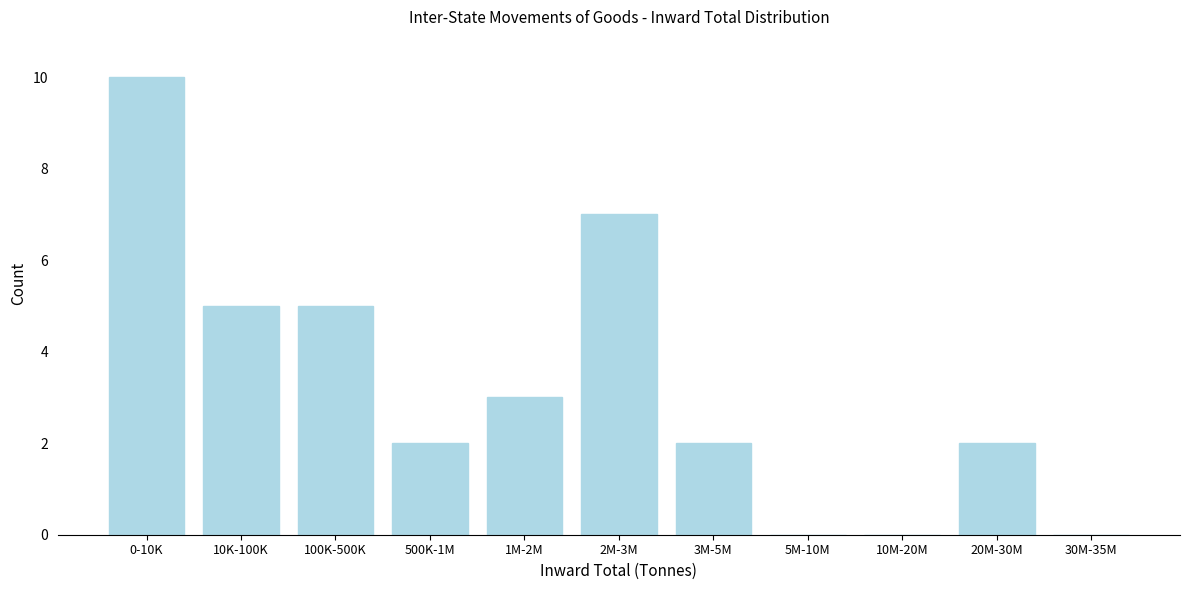

Reading left to right, extract all data points from this chart.

0-10K=10	10K-100K=5	100K-500K=5	500K-1M=2	1M-2M=3	2M-3M=7	3M-5M=2	5M-10M=0	10M-20M=0	20M-30M=2	30M-35M=0